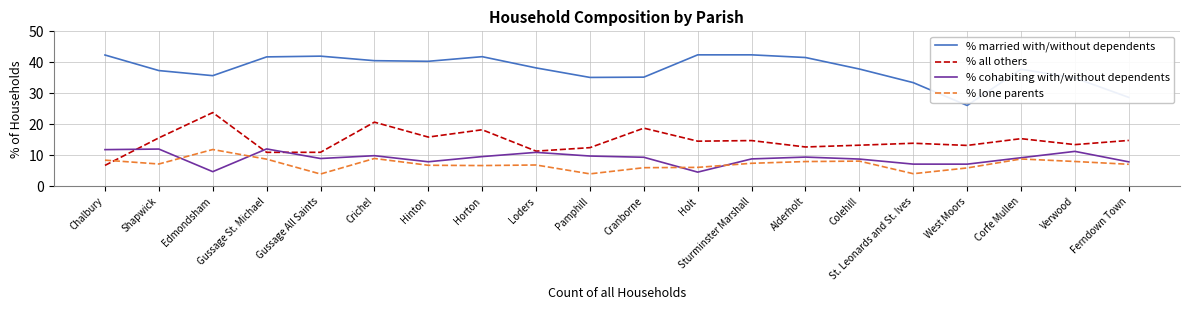

What is the sum of the % lone parents values at St. Leonards and St. Ives and Chalbury?

12.6